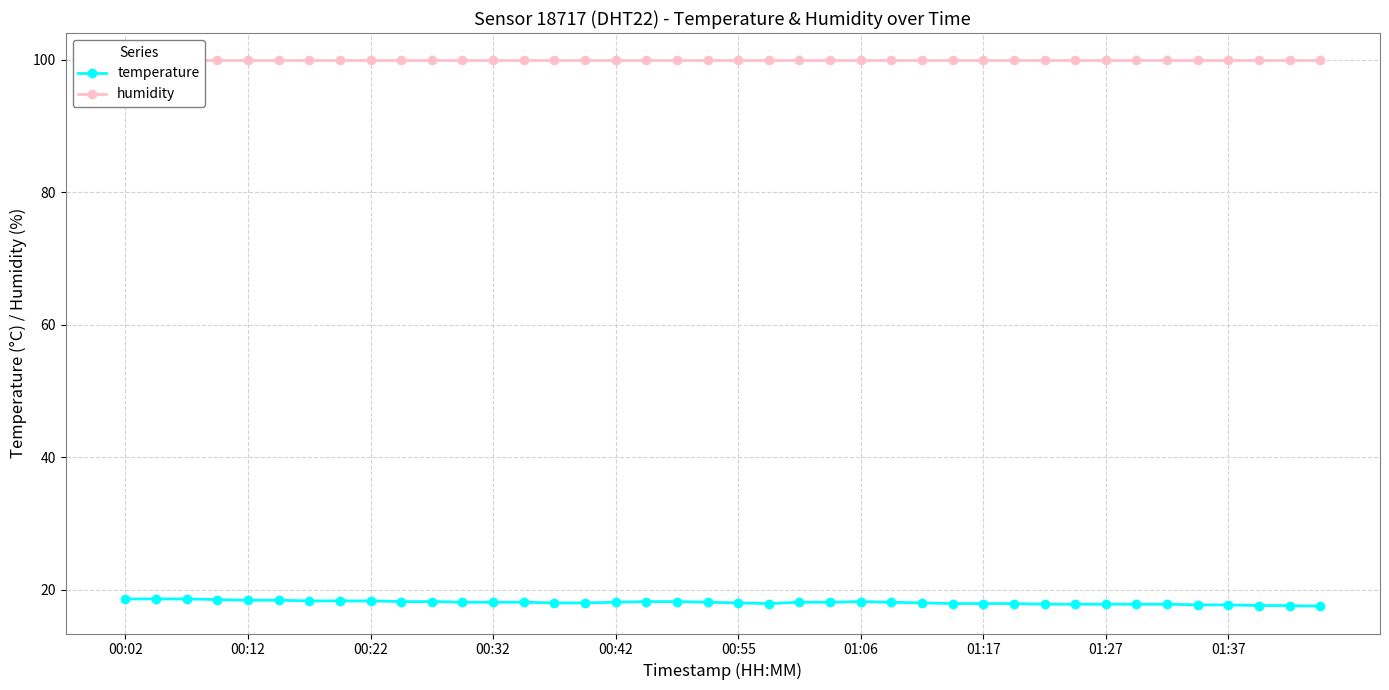

How many lines are shown in the chart?

2